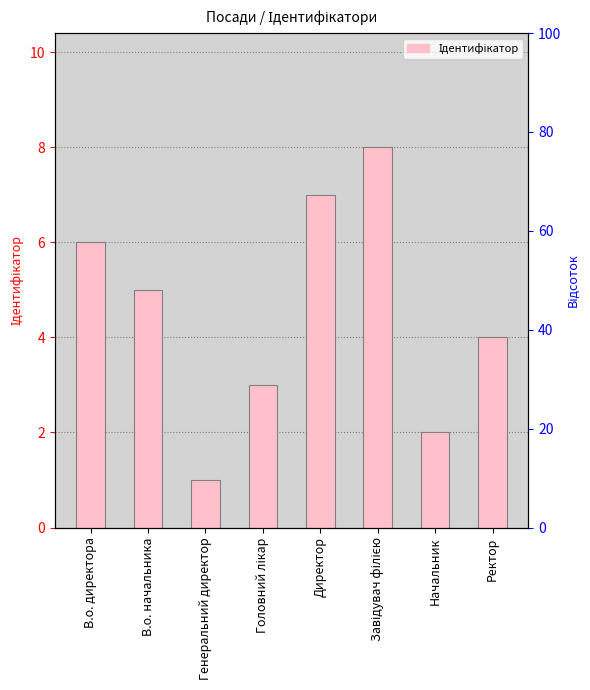

How many data points are less than 5?

4